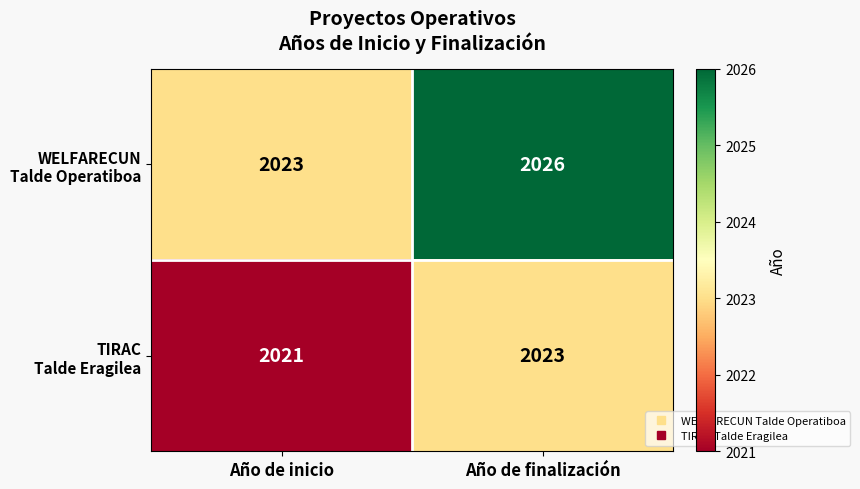

At which category is the sum across all series the highest?

Año de finalización